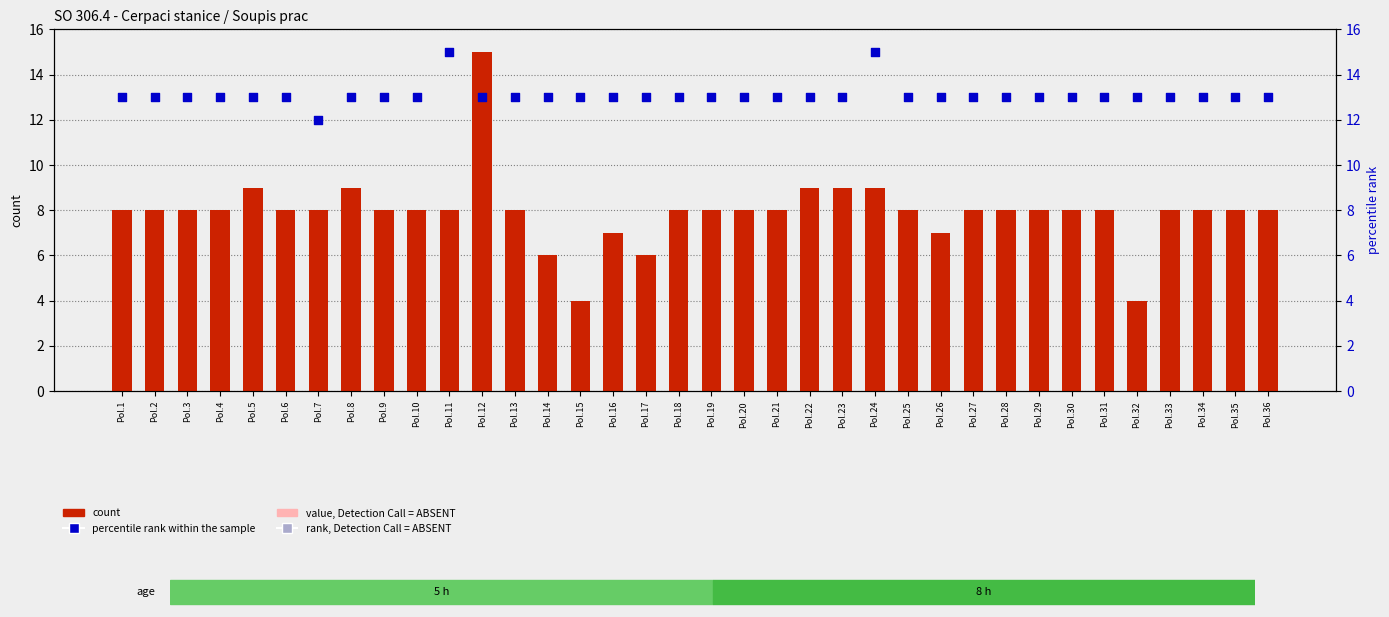

What are all the series names shown in the legend?

count, percentile rank within the sample